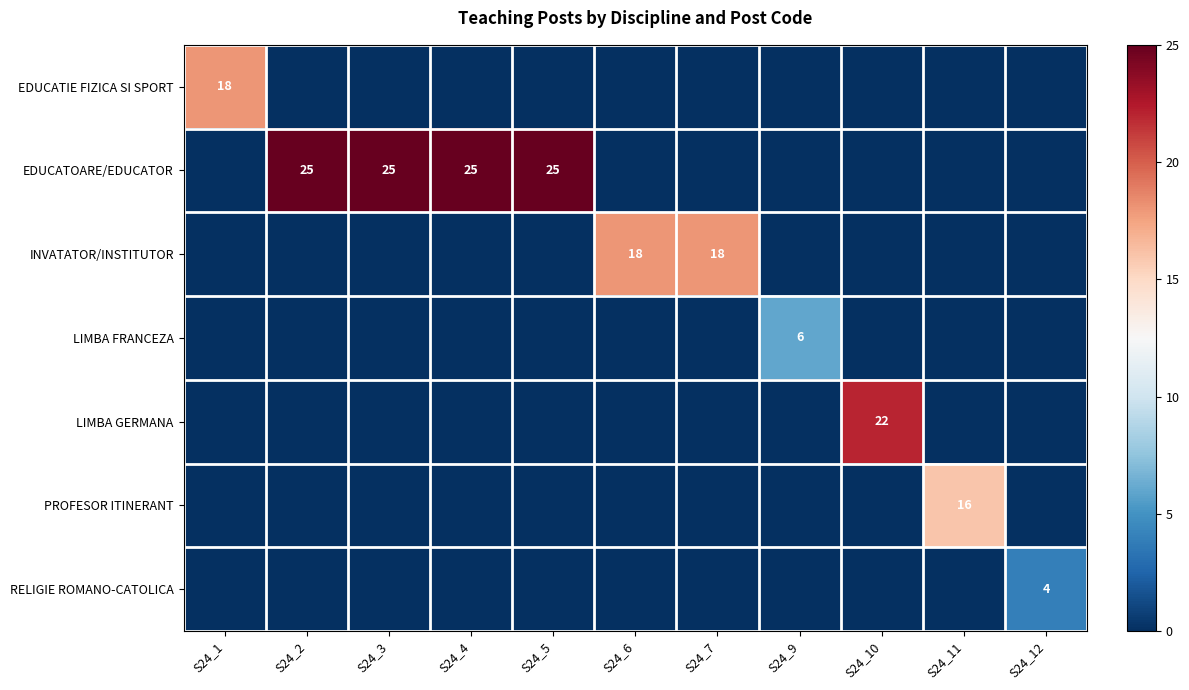

The value of INVATATOR/INSTITUTOR at S24_7 is 18. True or false?

True